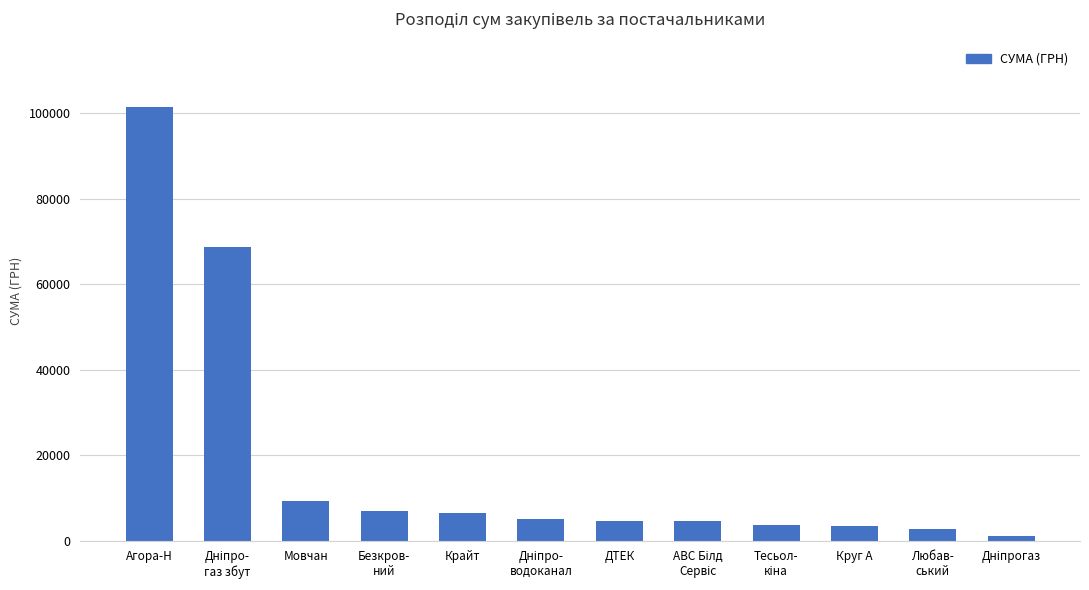

What is the label of the 3rd bar from the right?

Круг А